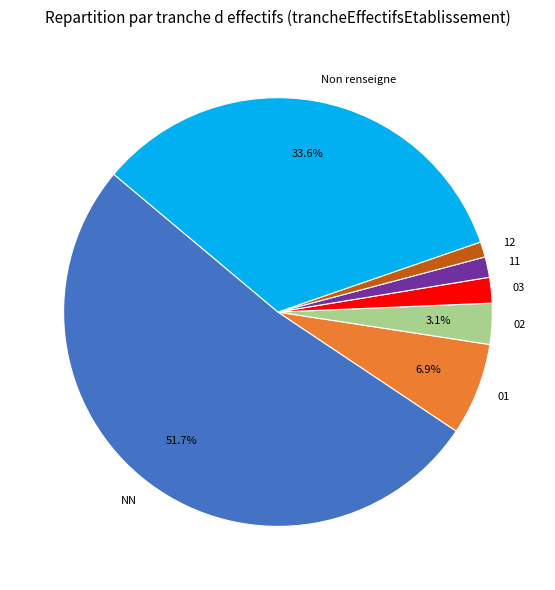

Which has a higher value, NN or 11?

NN